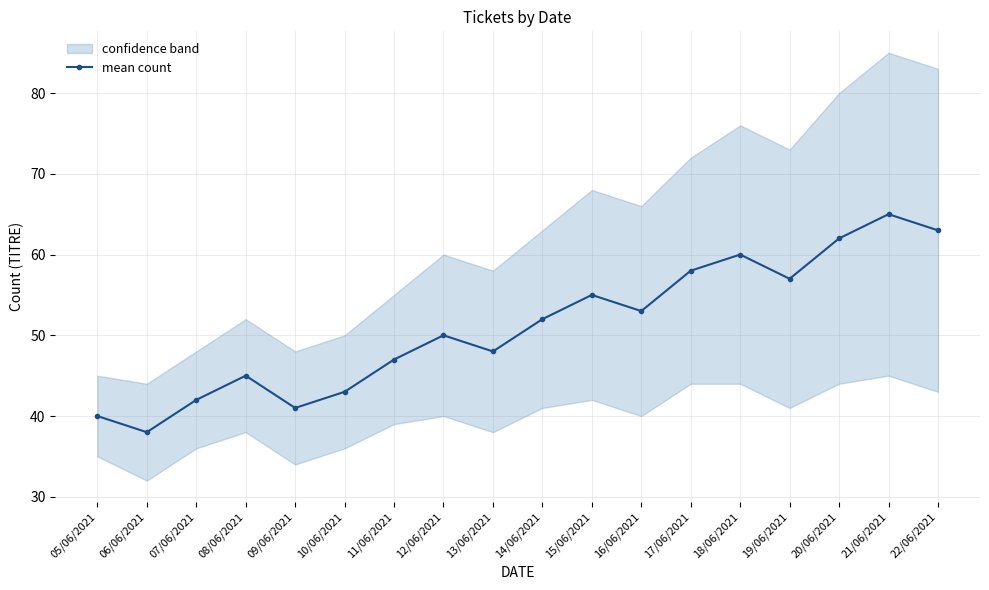

Count the number of values greater than 52.

8